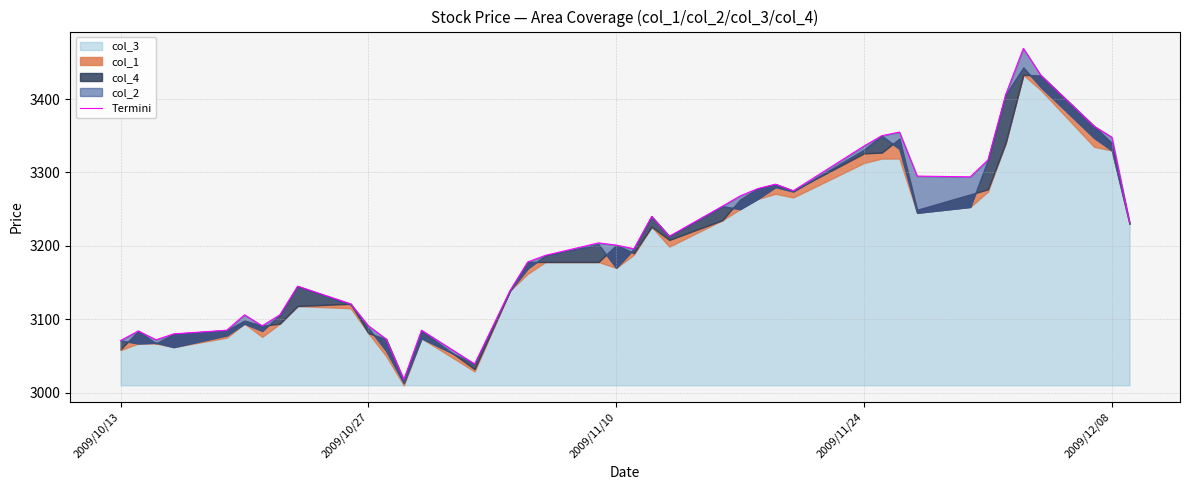

How many points are lower than both their immediate neighbors (excluding endpoints)?

8